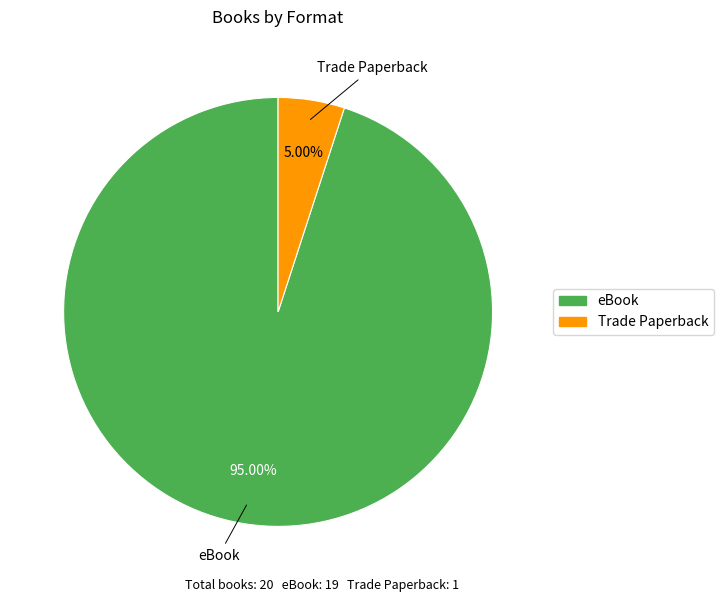

True or false: eBook accounts for 99% of the total.

False